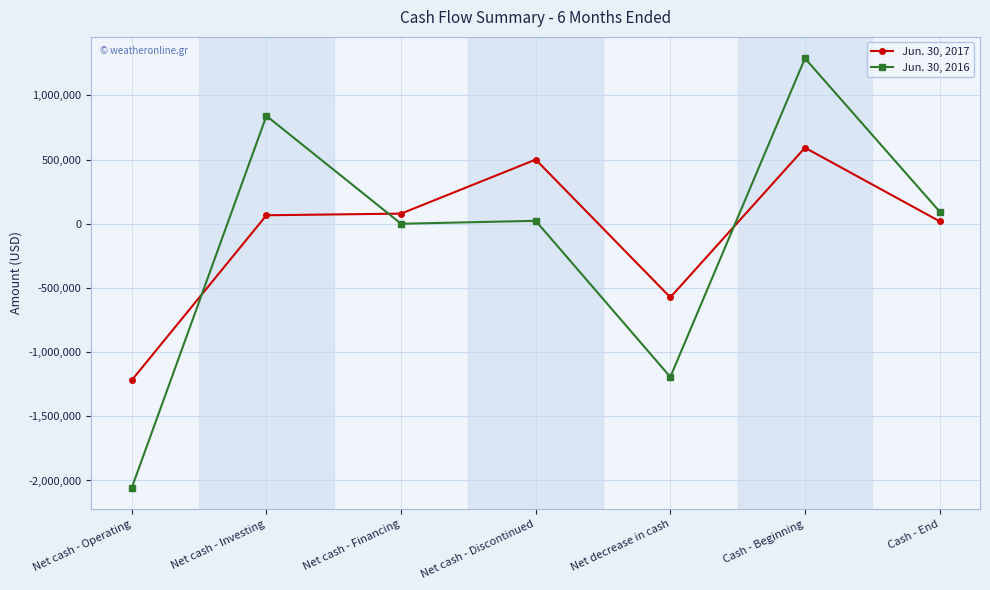

What are all the series names shown in the legend?

Jun. 30, 2017, Jun. 30, 2016